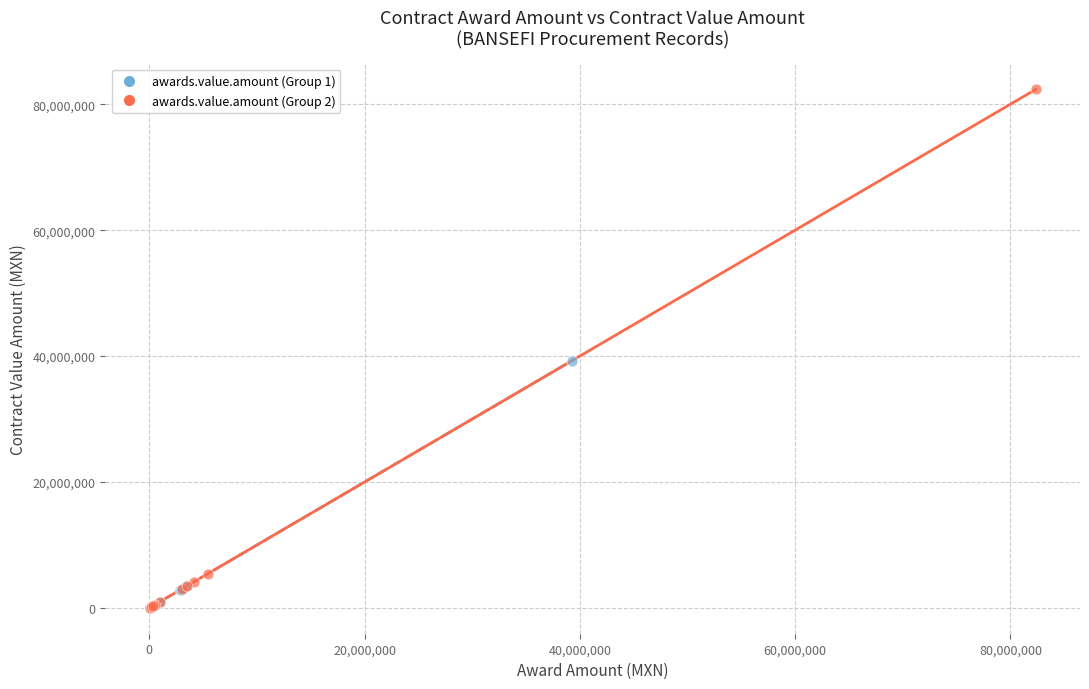

Which series has the largest Y range (max minus min)?

awards.value.amount (Group 2)